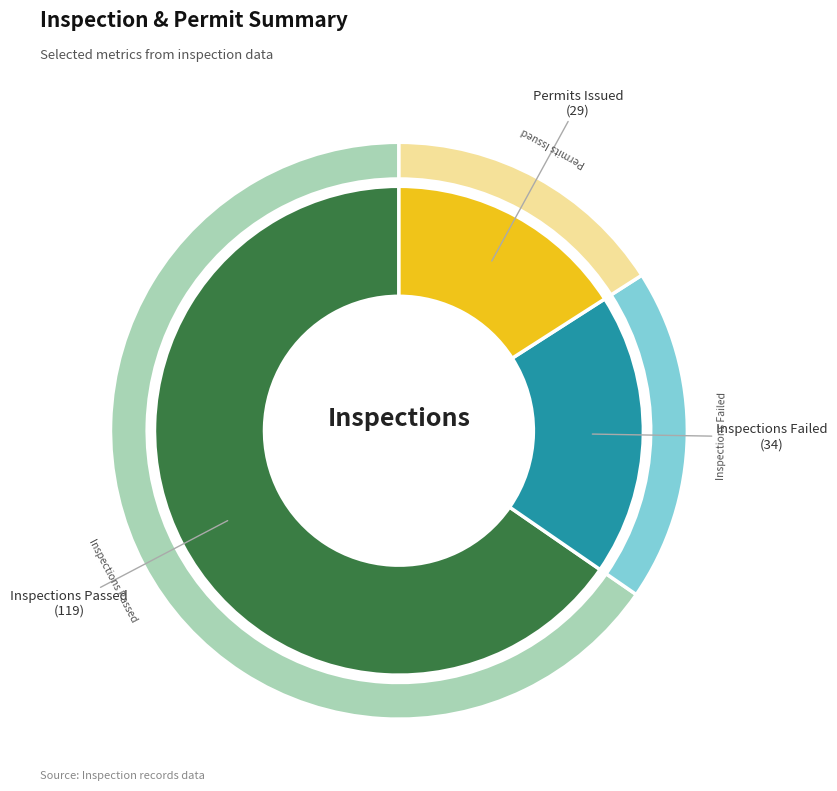

How much of the chart is everything except Inspections Passed?

34.6%